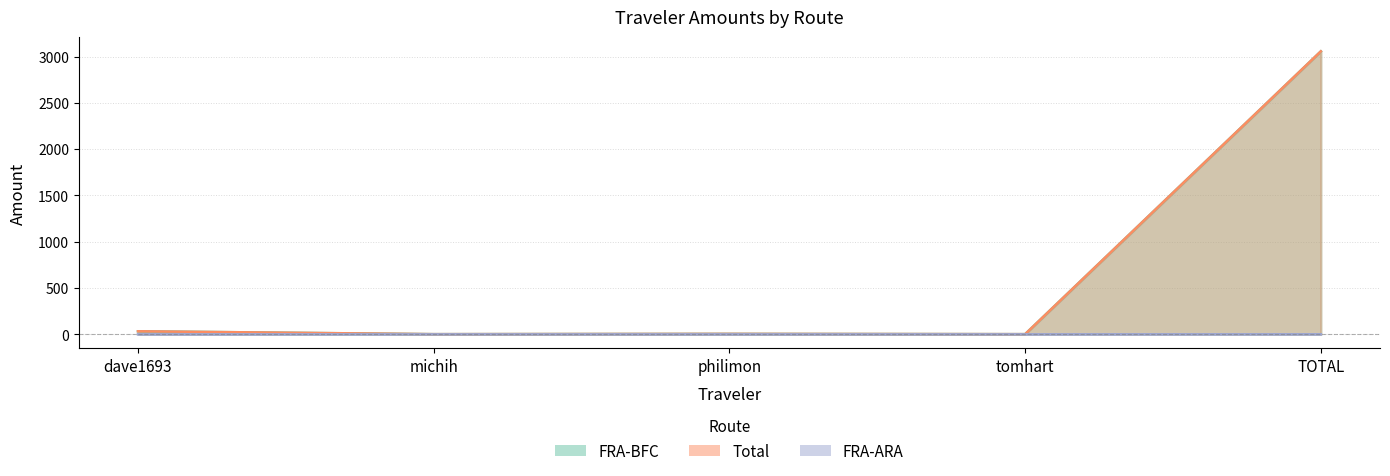

How many series are shown in this chart?

2